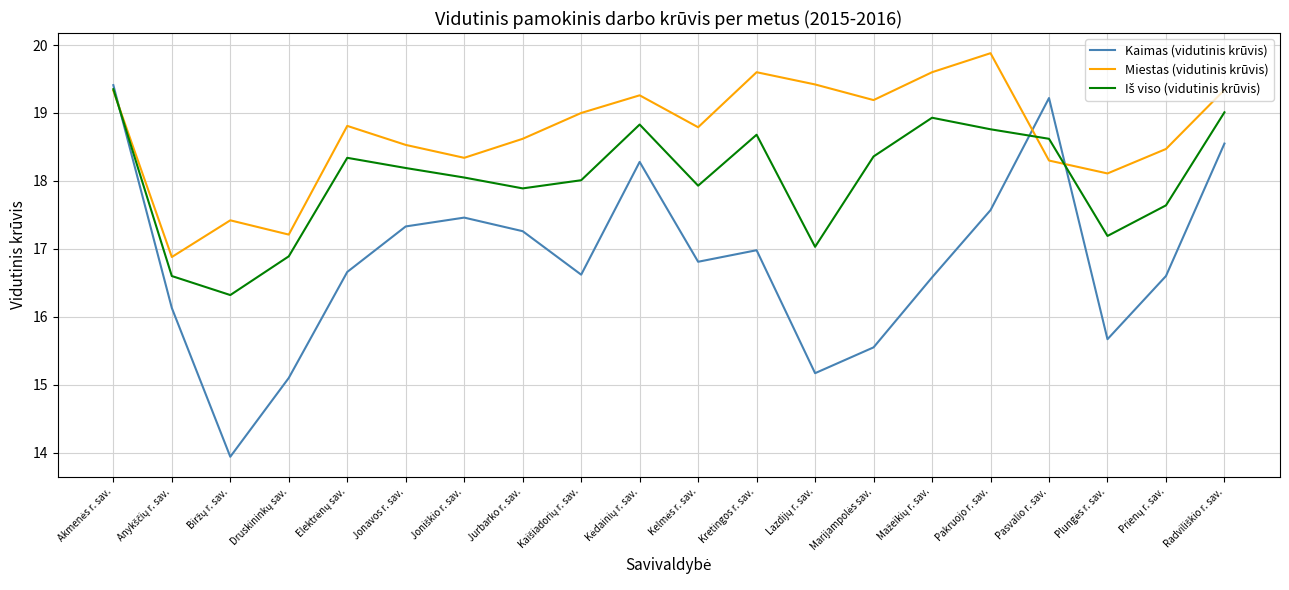

True or false: Miestas (vidutinis krūvis) and Kaimas (vidutinis krūvis) intersect in this chart.

True